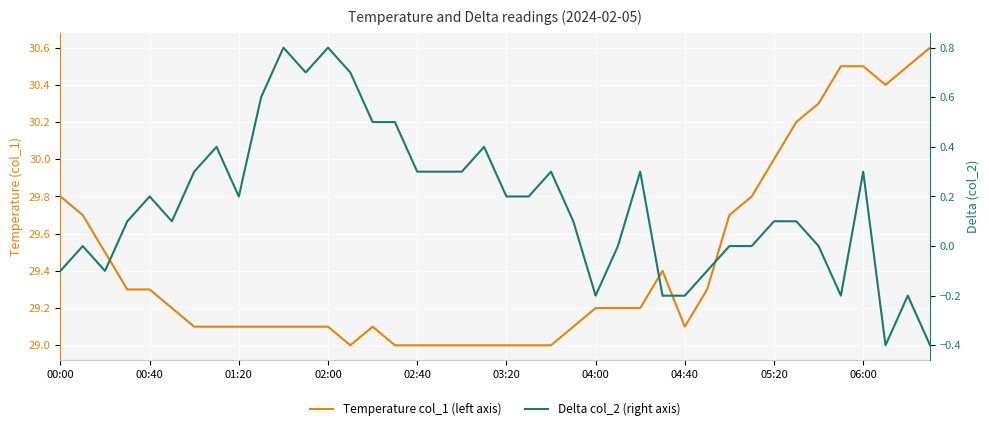

What is the difference between the maximum and second lowest values in the Delta col_2 (right axis) series?

1.2